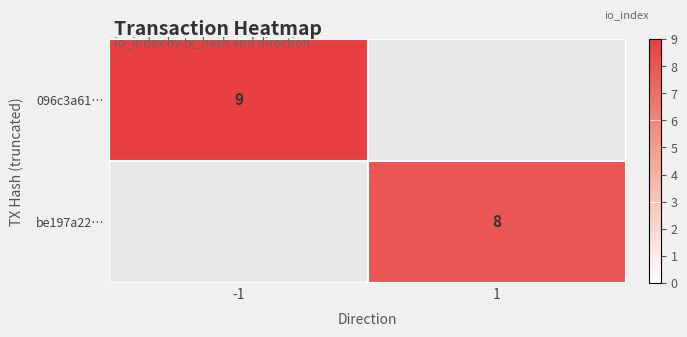

What is the minimum value shown in the chart?

8.0